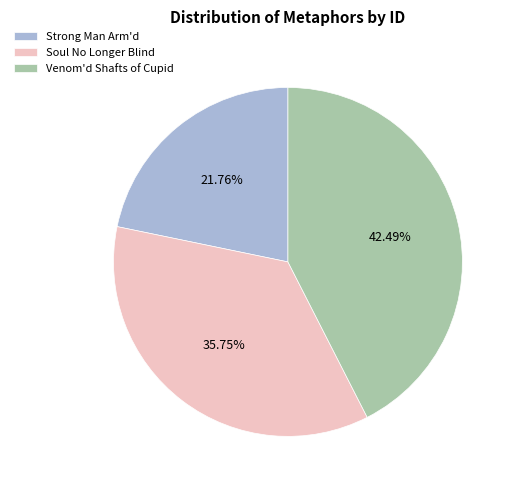

Is the sum of Venom'd Shafts of Cupid and Strong Man Arm'd greater than half?

Yes